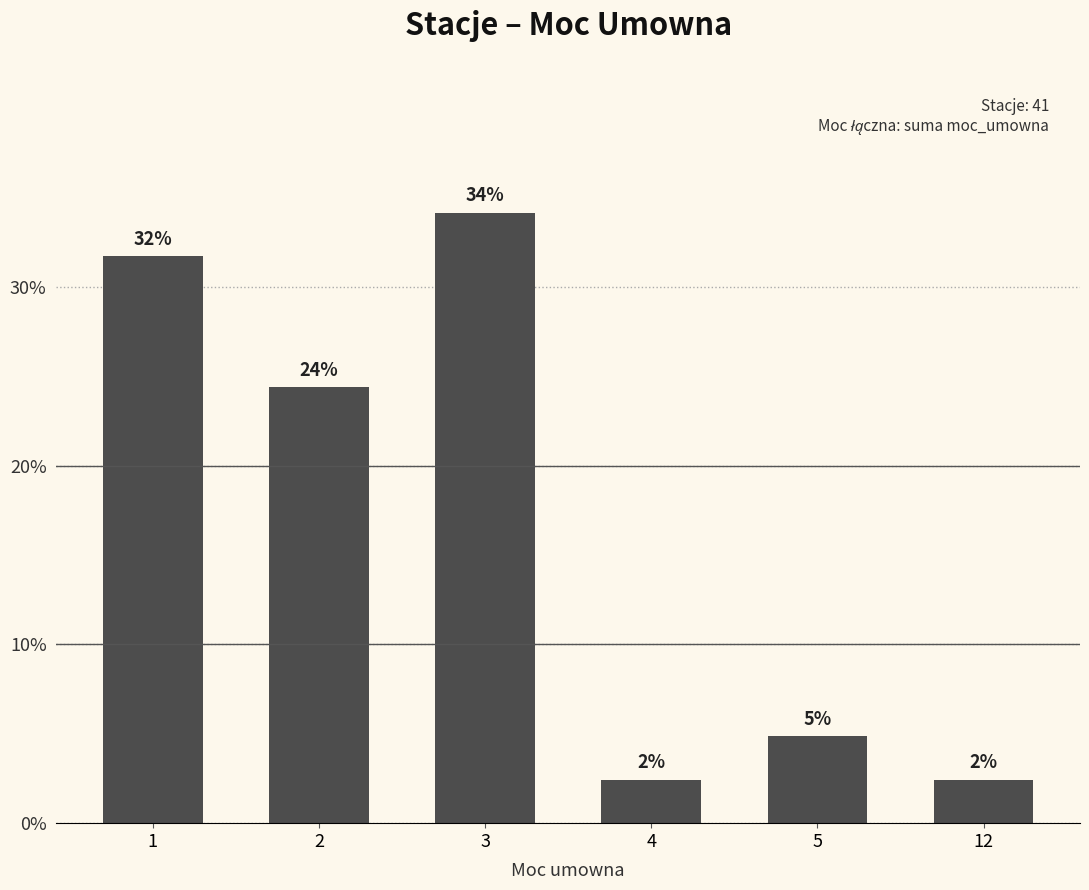

Which label corresponds to the smallest value in the chart?

4